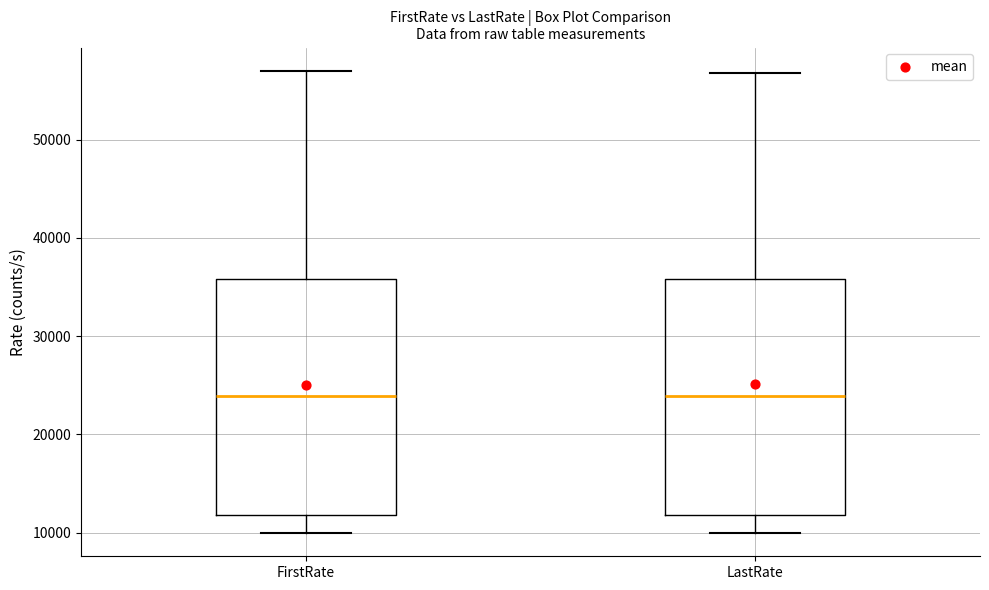

Reading left to right, transcribe this box plot: for each box, give where its median line is, the range the box spans, and where its two whiskers end, as read against the y-axis. The values are not printed on the chart, so give them approximately, as read against the axis.

FirstRate: median 24000, box 12000 to 36000, whiskers 10000 to 57000
LastRate: median 24000, box 12000 to 36000, whiskers 10000 to 57000